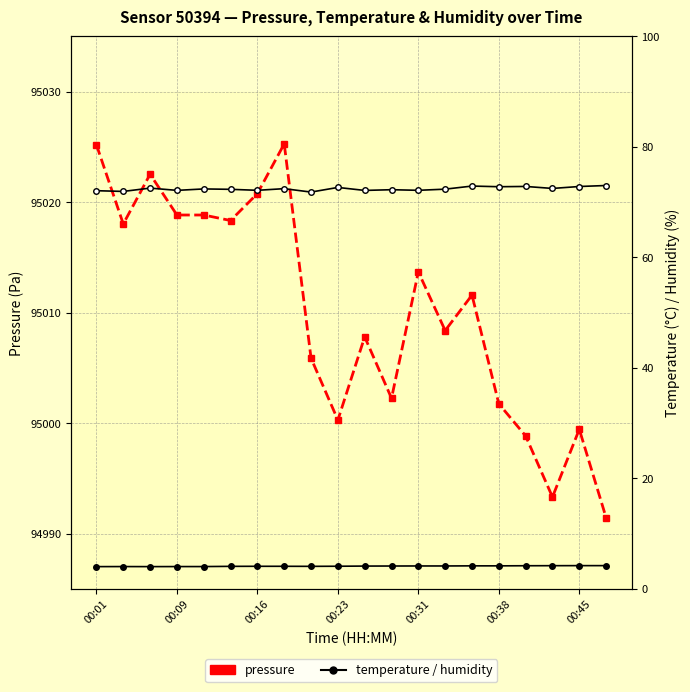

What is the difference between the maximum and minimum values in the humidity series?

1.2